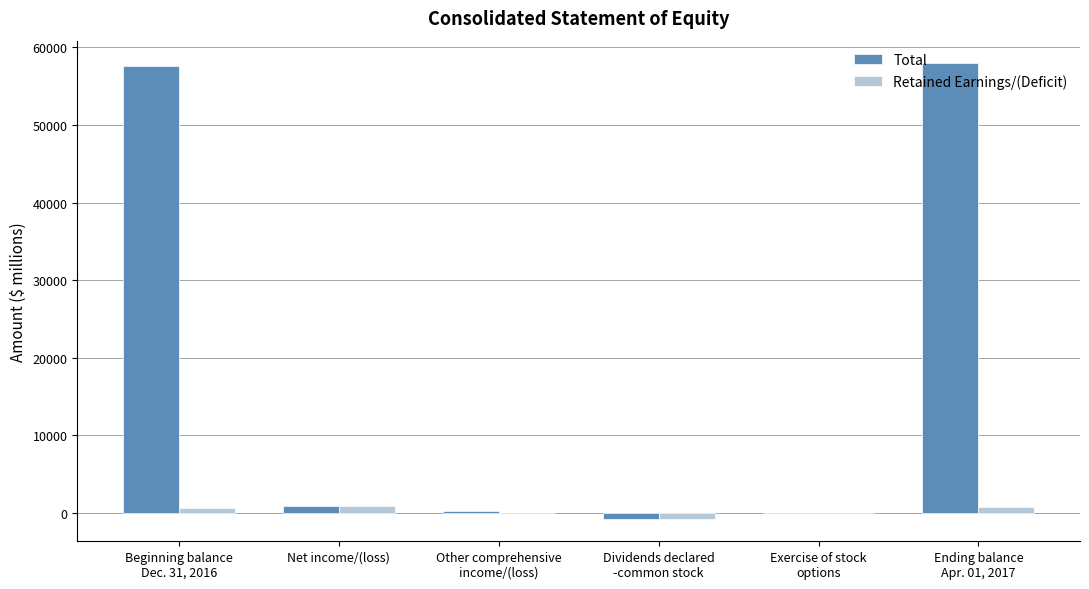

What is the maximum value for Total?

57944